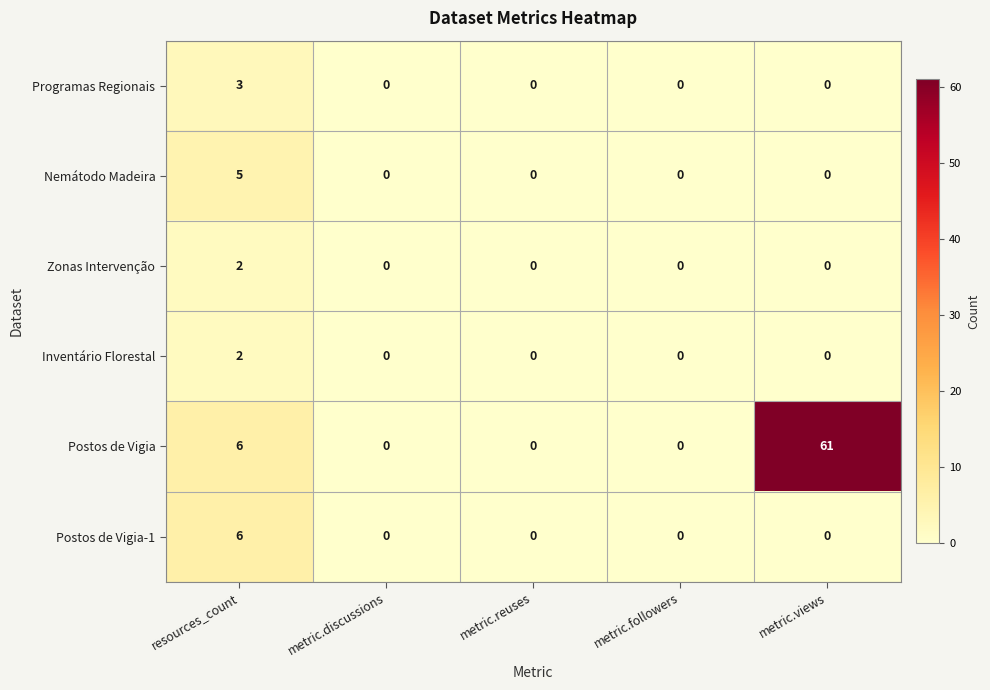

Is it true that Nemátodo Madeira equals 3 at metric.reuses?

False